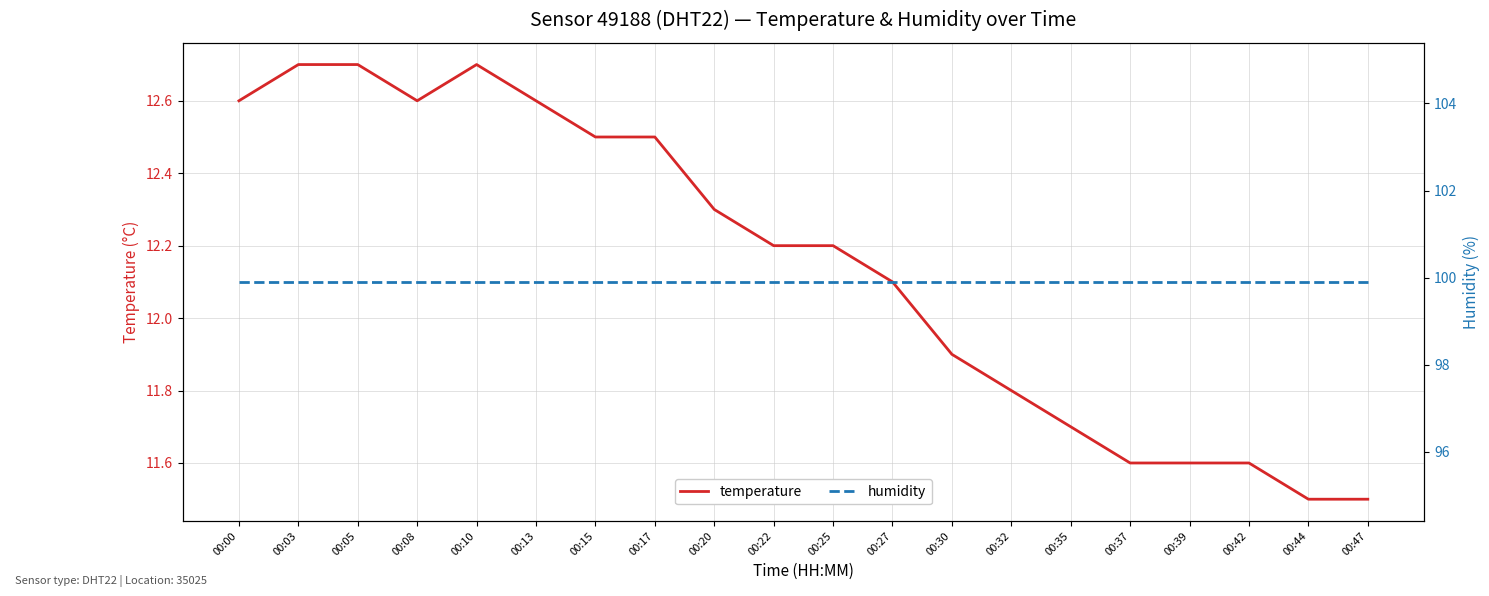

List the series in order of their peak value, lowest first.

temperature, humidity